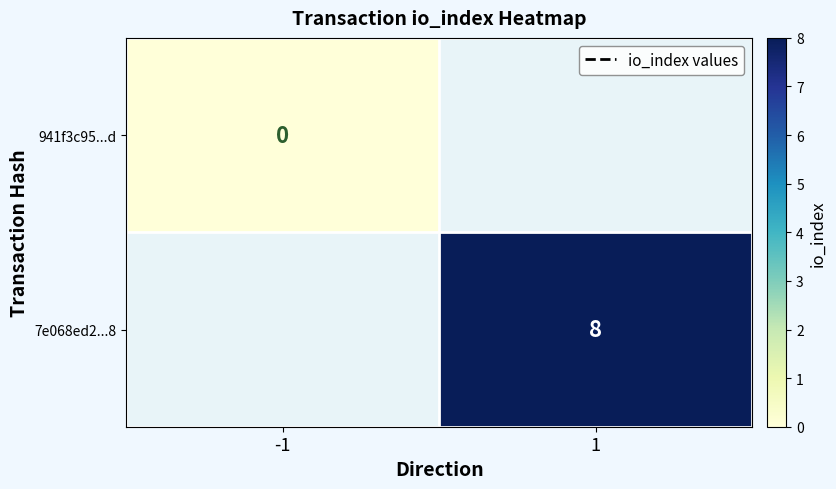

At how many categories does at least one series exceed 1?

1